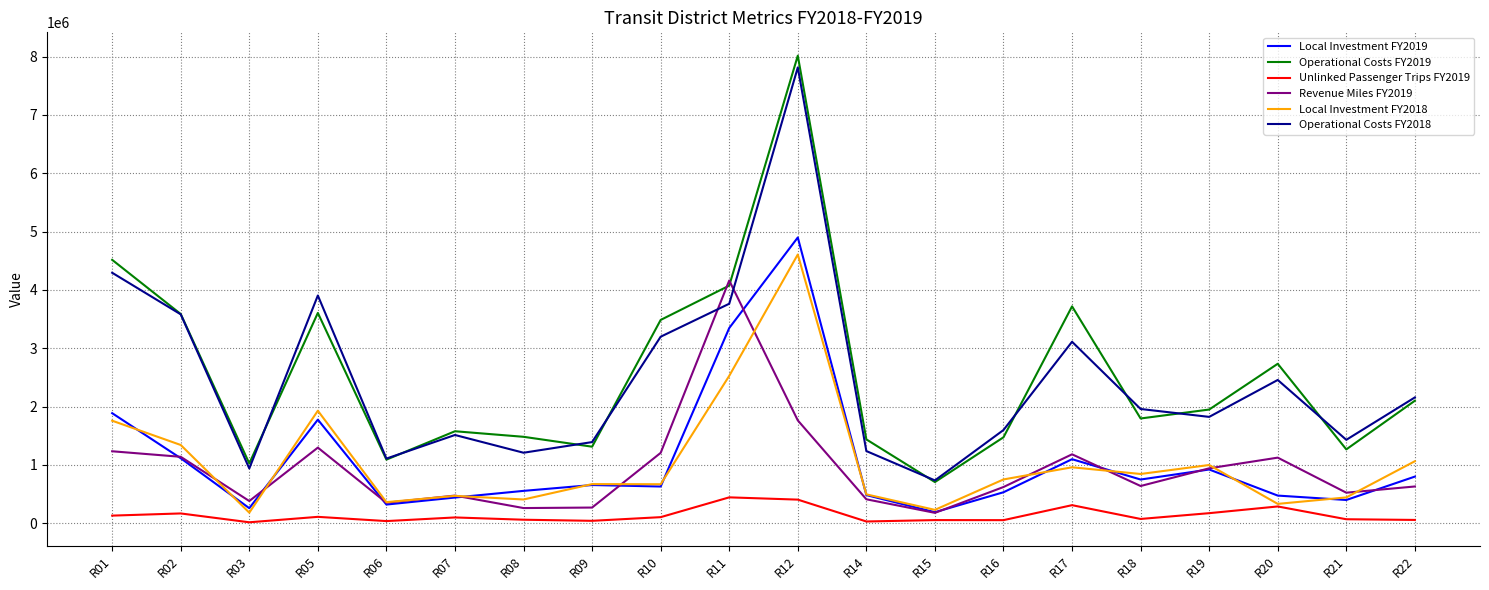

What is the difference between the Unlinked Passenger Trips FY2019 values at R19 and R06?

135624